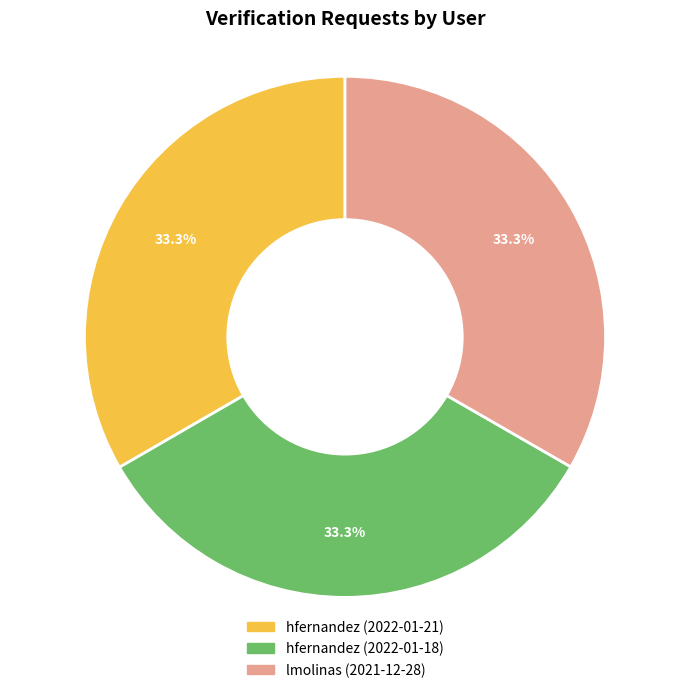

How much of the chart is everything except hfernandez (2022-01-21)?

66.7%